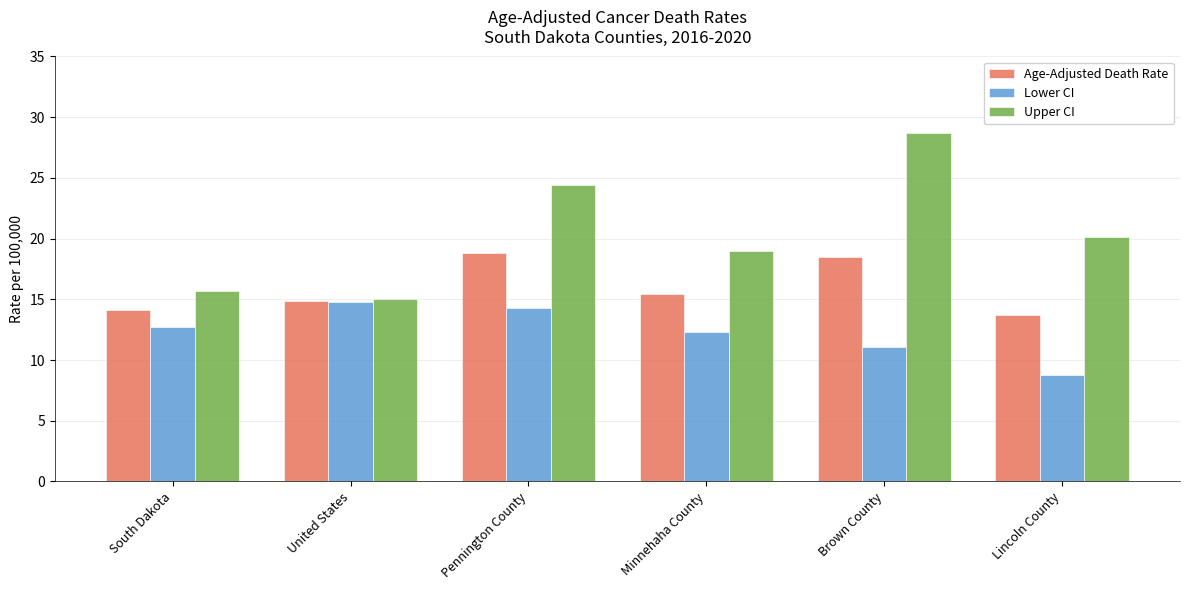

How many values in the Upper CI series are below 20?

3